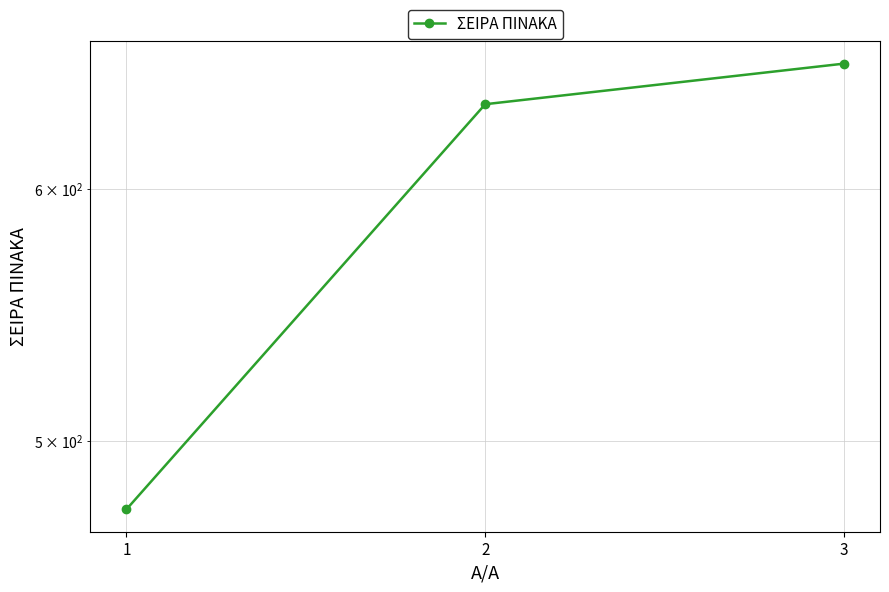

Rank the categories by value from highest to lowest.

3, 2, 1